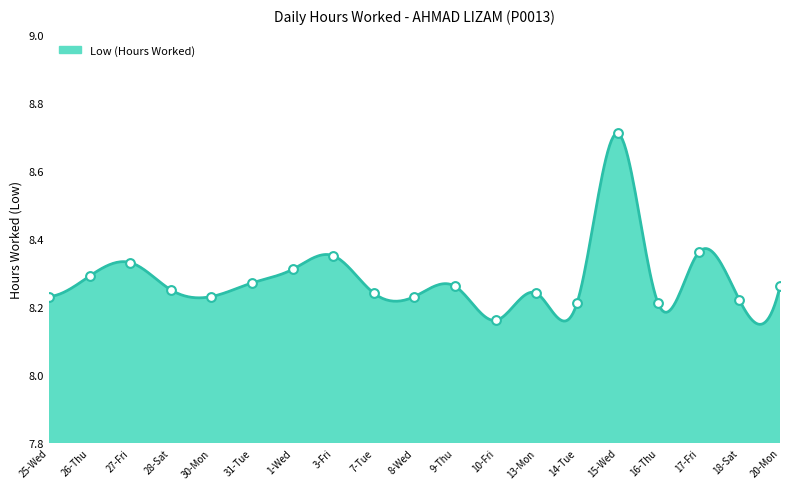

Between 1-Wed and 9-Thu, which is larger?

1-Wed